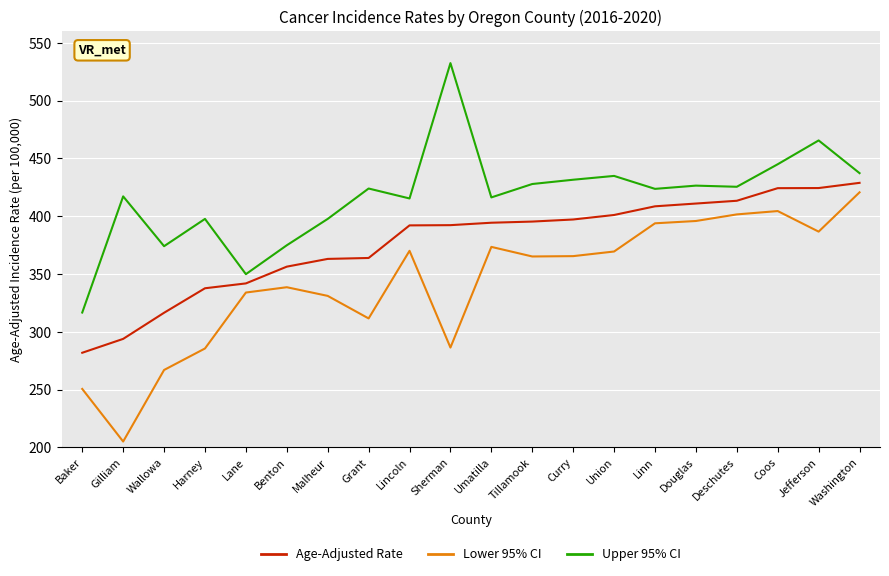

Which series has the largest total across all categories?

Upper 95% CI